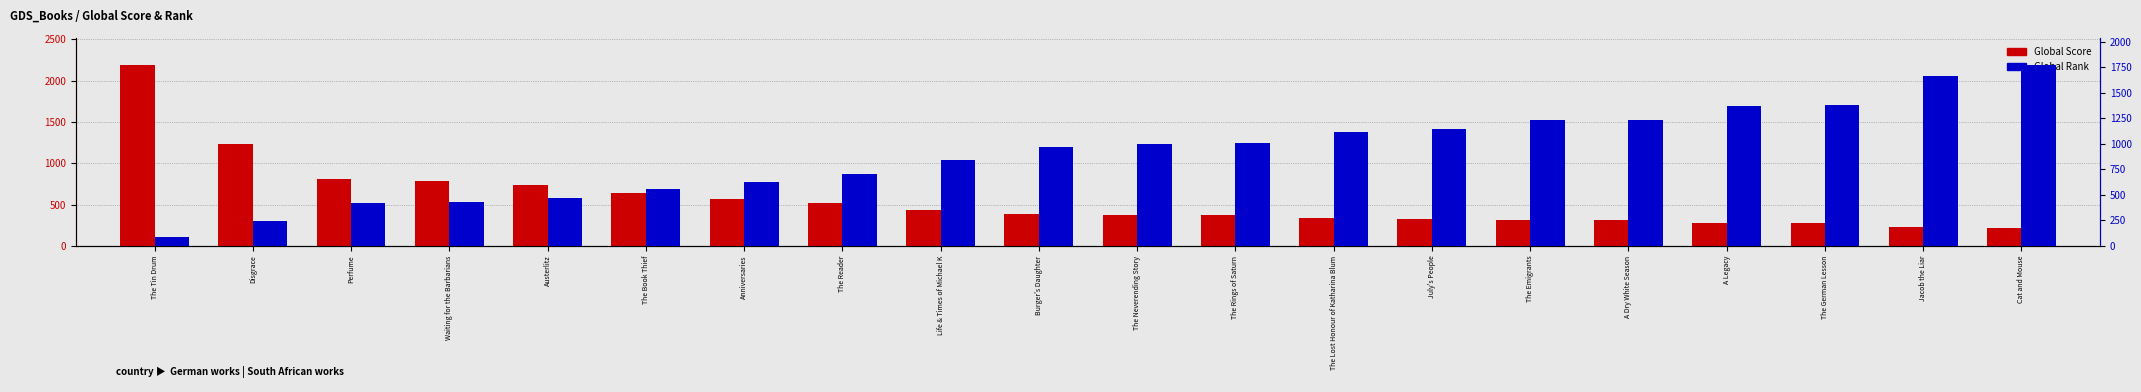

Is the value of Global Score at The Rings of Saturn greater than the value of Global Rank at The Rings of Saturn?

No